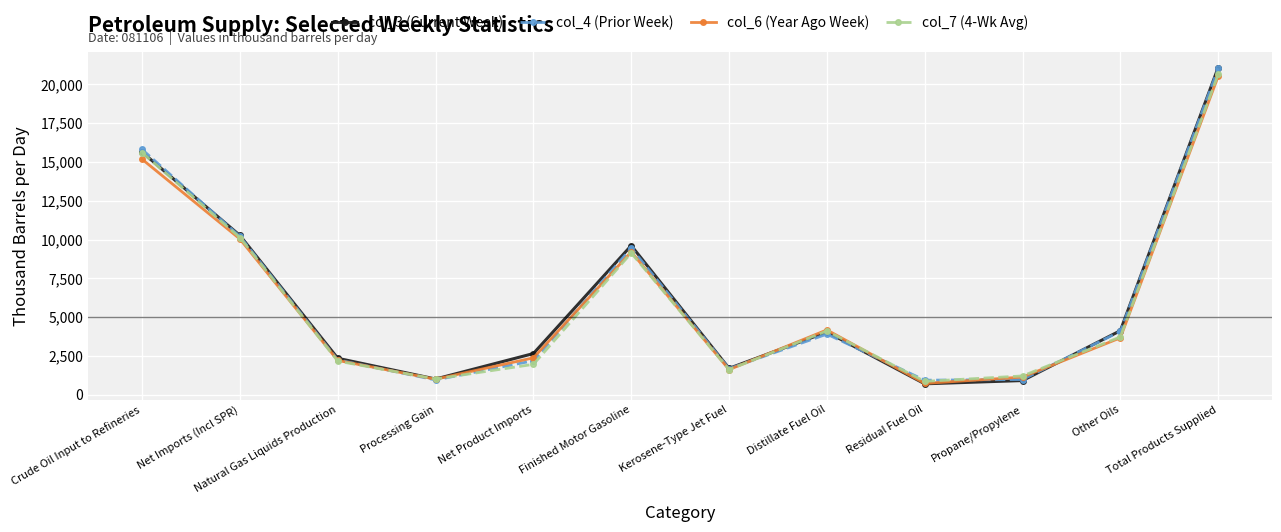

How many lines are shown in the chart?

4